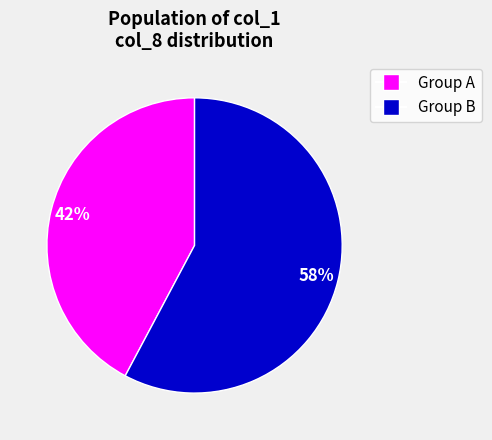

How many segments does this pie chart have?

2